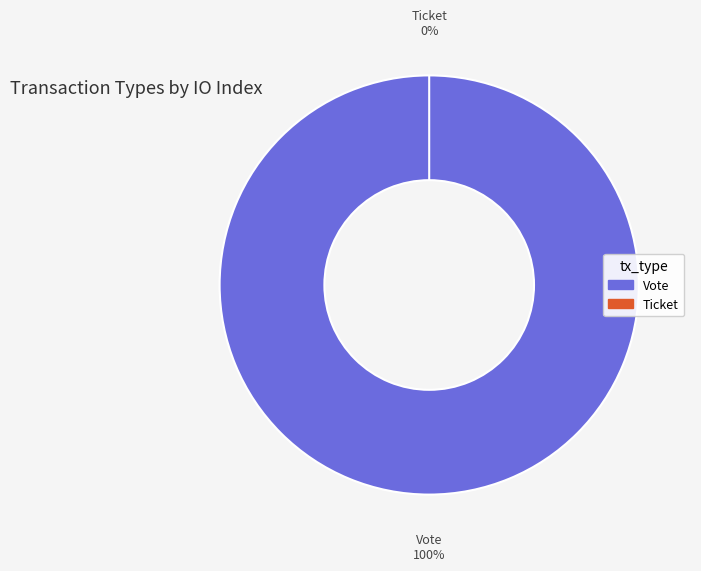

To the nearest percent, what is the combined percentage of Vote and Ticket?

100%